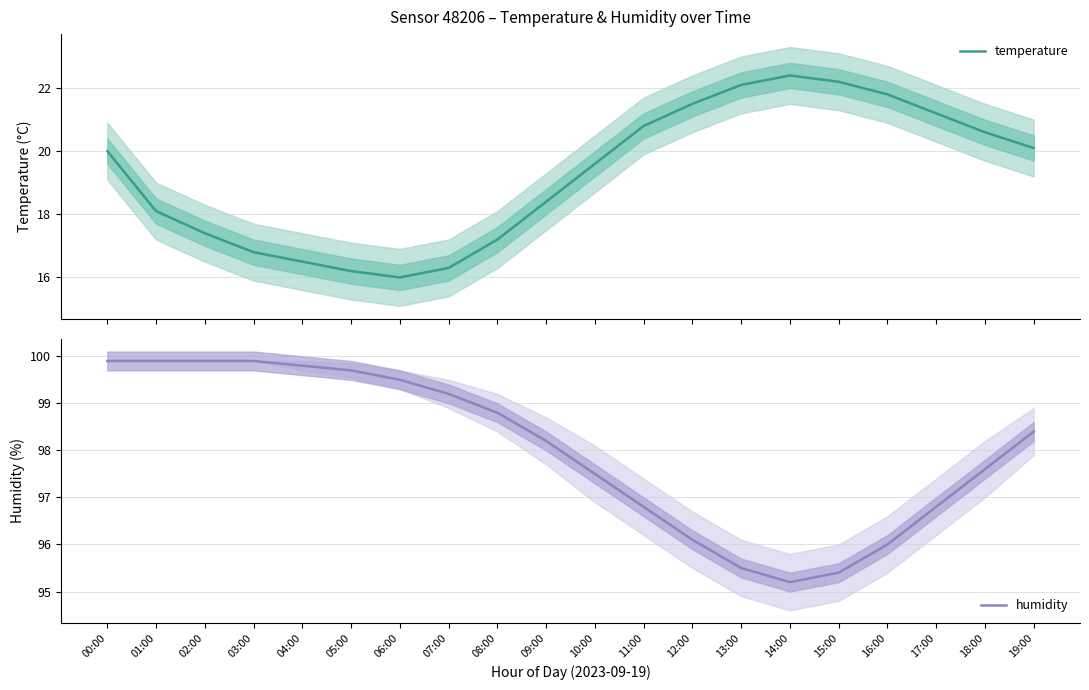

What is the value of the temperature point at the 13th from the left?

21.5